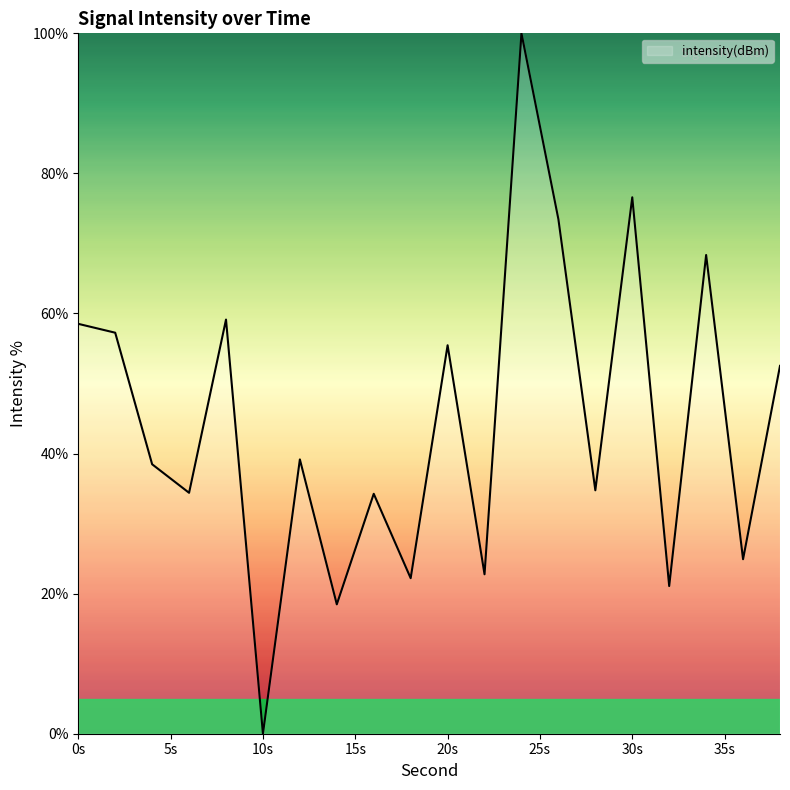

What is the average value?

44.6